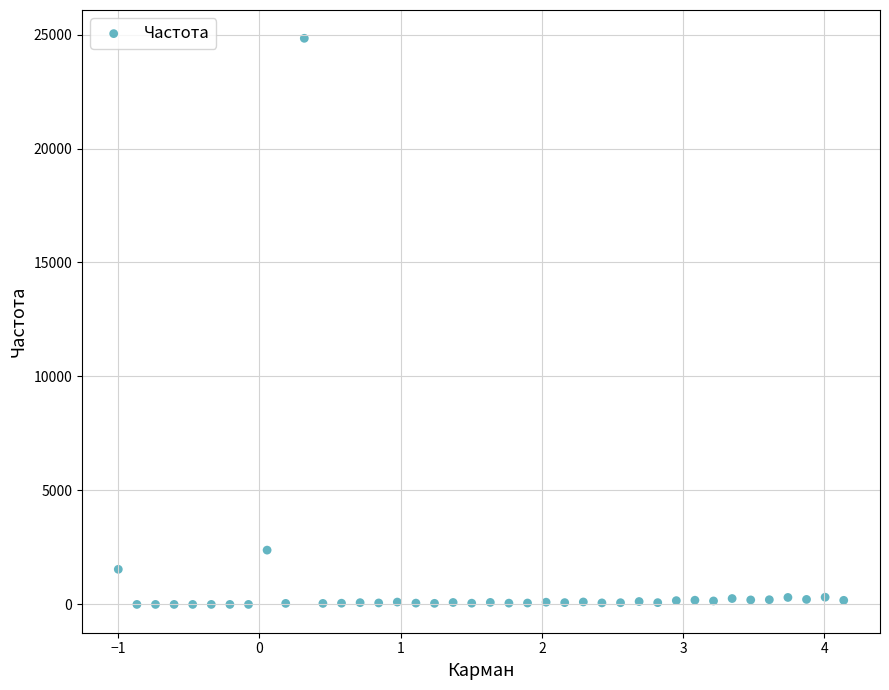

What Y value in the scatter plot is closest to 12417?

2382